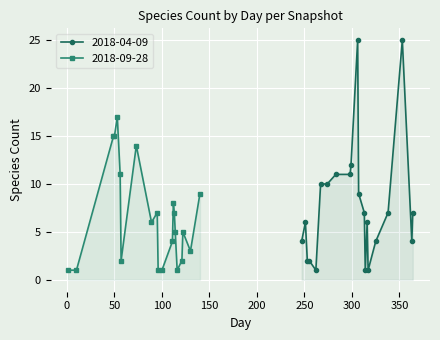

True or false: 2018-09-28 has more than 0 points higher than both neighbors.

True